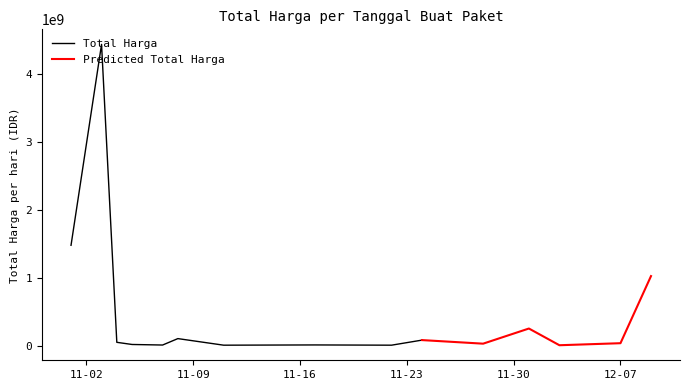

What is the maximum value for Total Harga?

4433183175